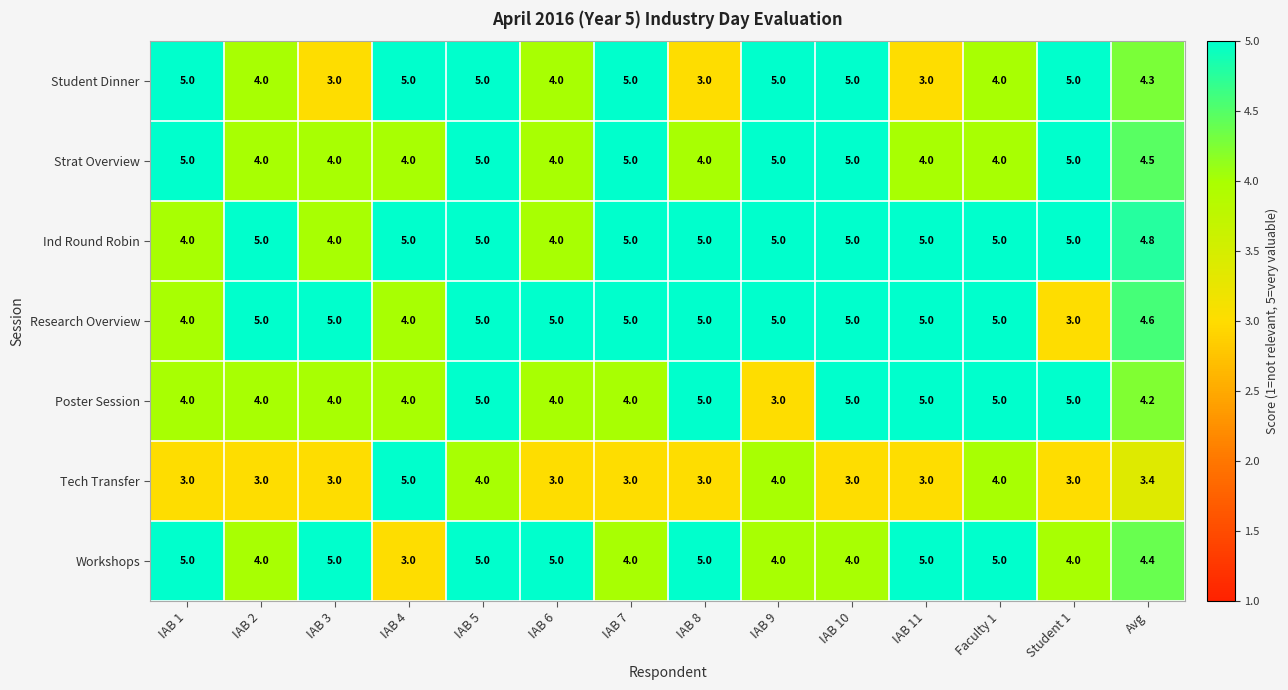

What is the greatest value displayed?

5.0